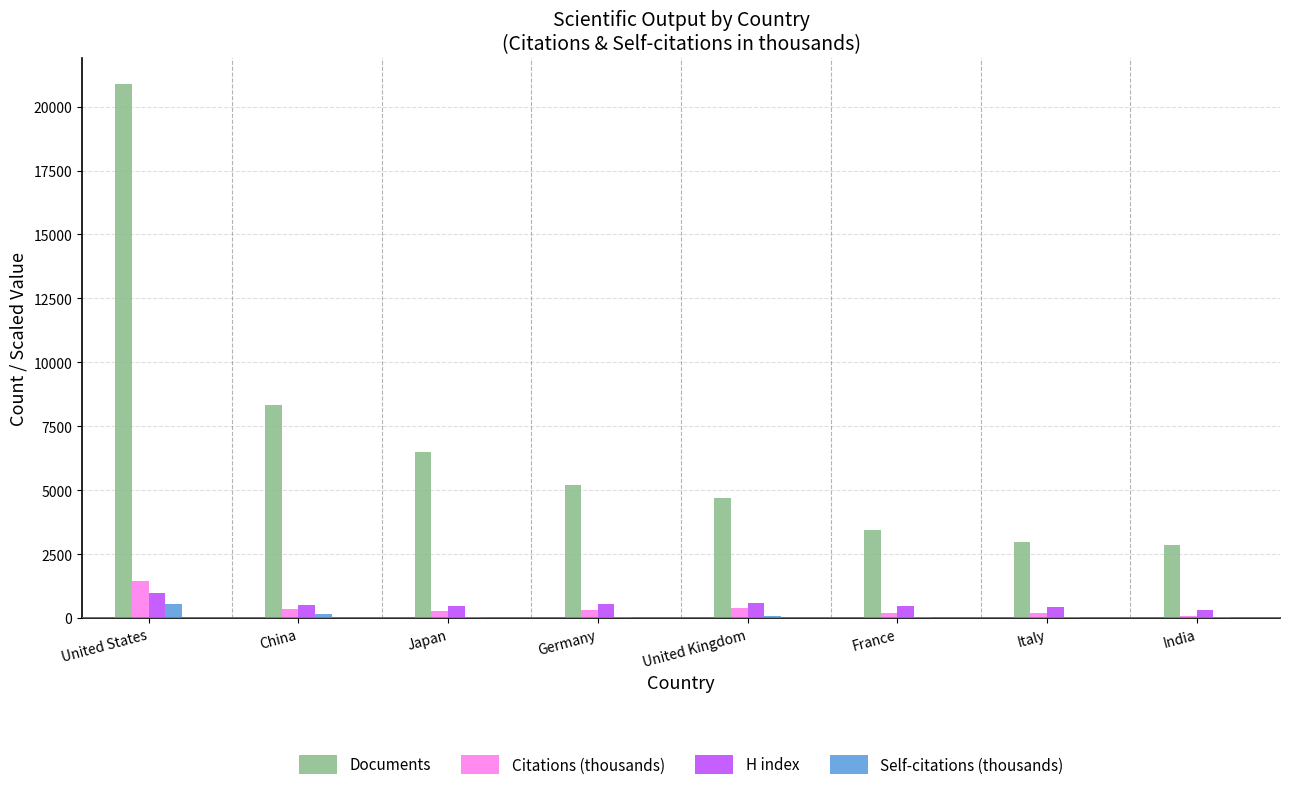

At which label does Documents reach its peak?

United States